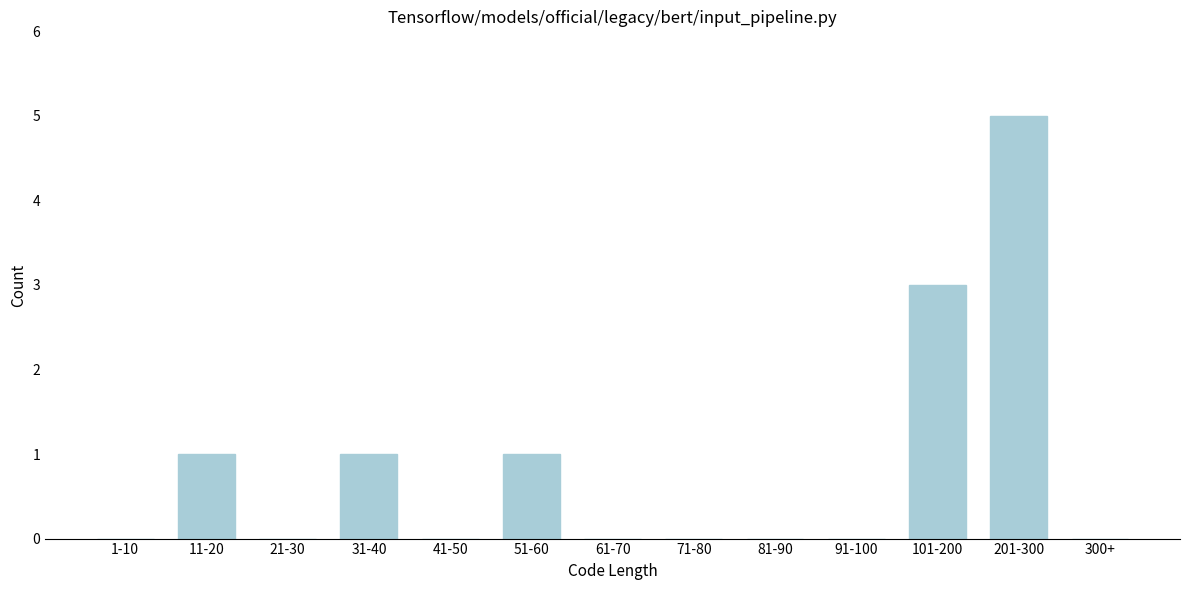

Reading left to right, what are all the values shown in this chart?

1-10=0	11-20=1	21-30=0	31-40=1	41-50=0	51-60=1	61-70=0	71-80=0	81-90=0	91-100=0	101-200=3	201-300=5	300+=0